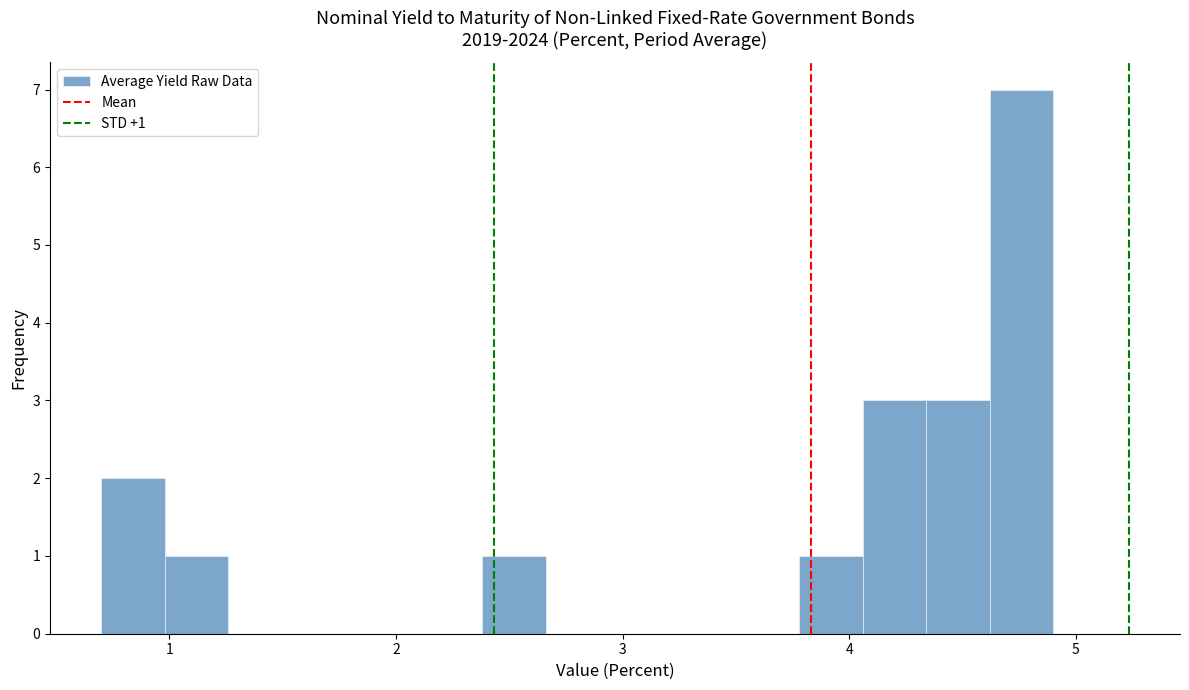

Around what value on the x-axis is the tallest bar? Give the approximate position of its centre, as read against the axis.

4.8